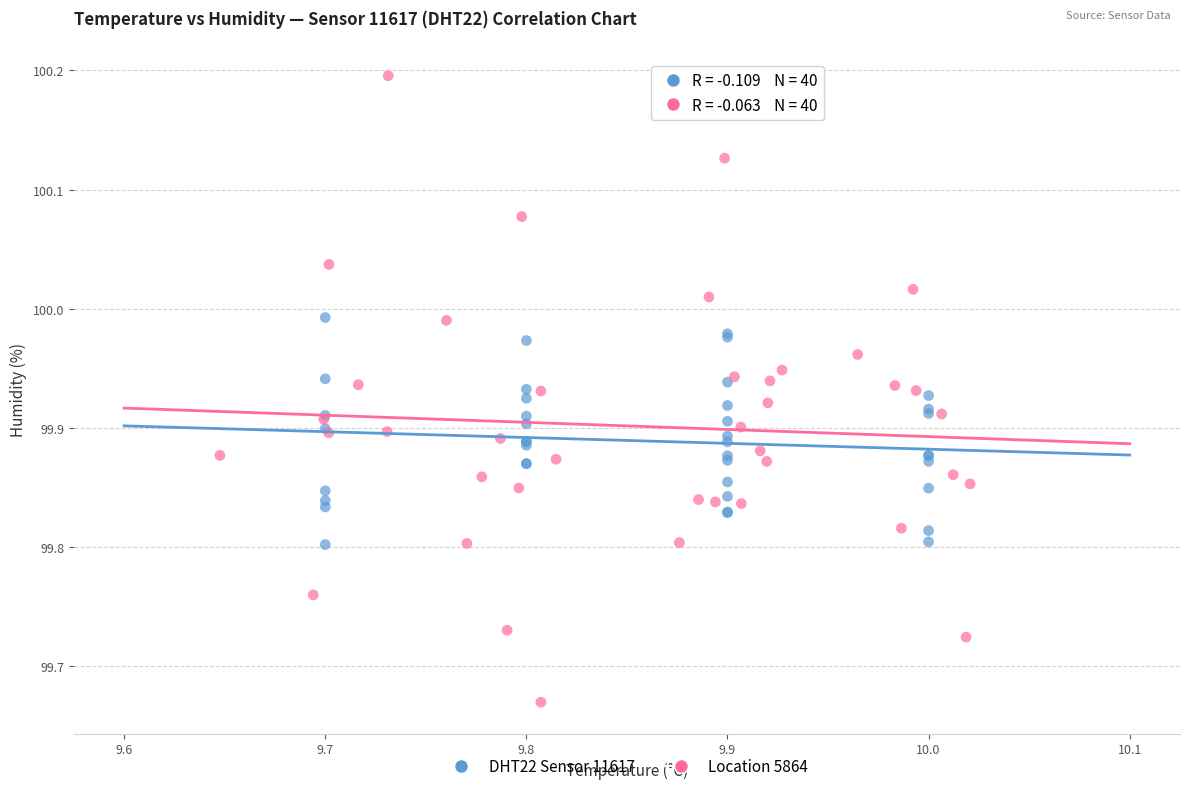

Which series has the widest spread of Y values?

Location 5864